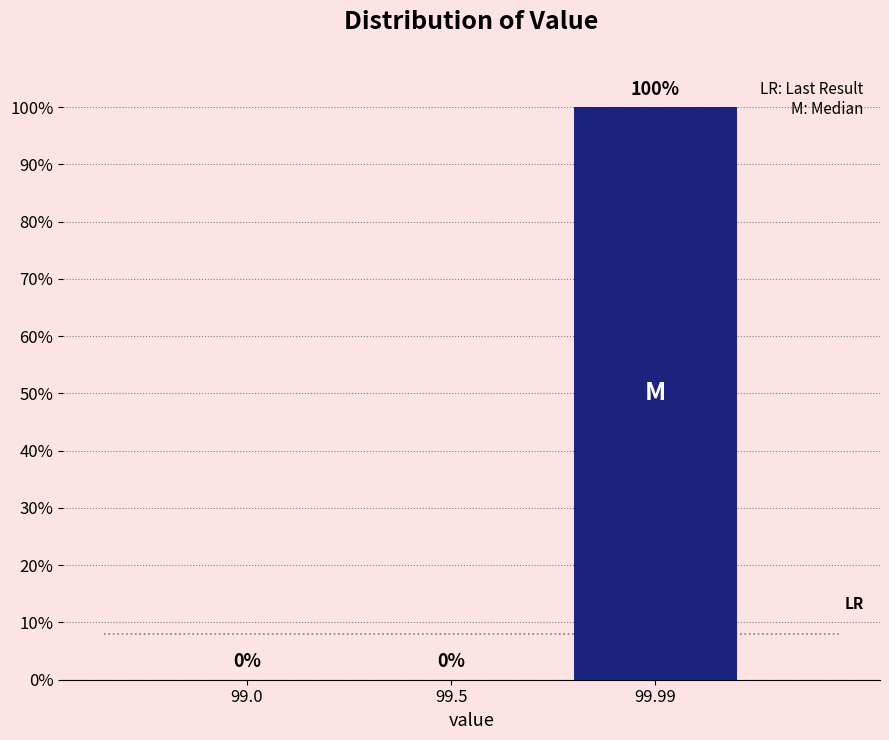

Reading left to right, transcribe all the data shown in this chart.

99.0=0	99.5=0	99.99=100